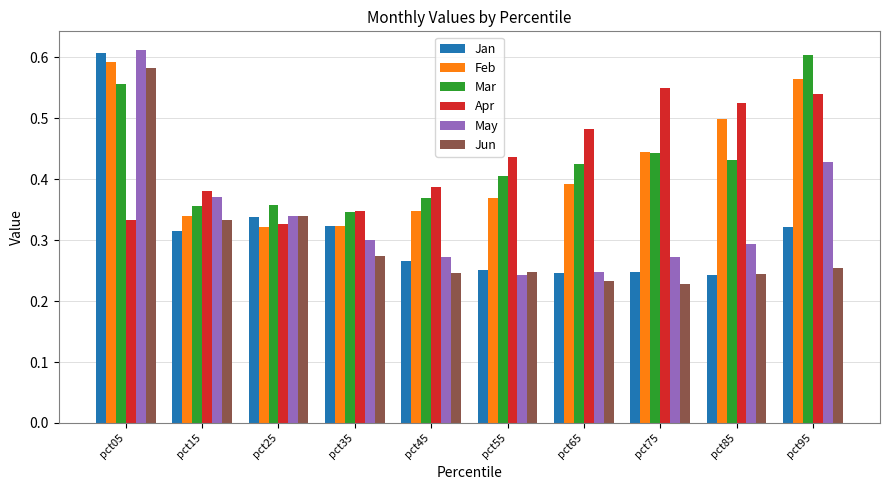

Which category has the highest value in the Mar series?

pct95